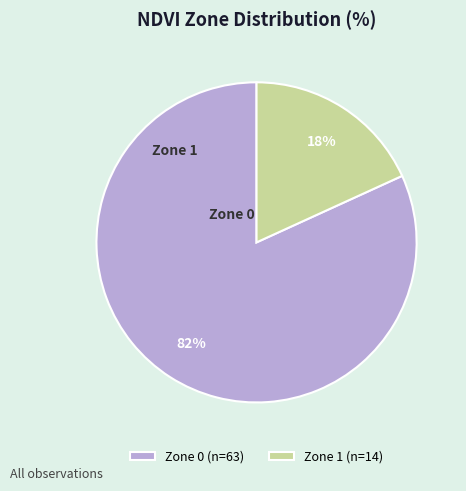

How many slices are in this pie chart?

2